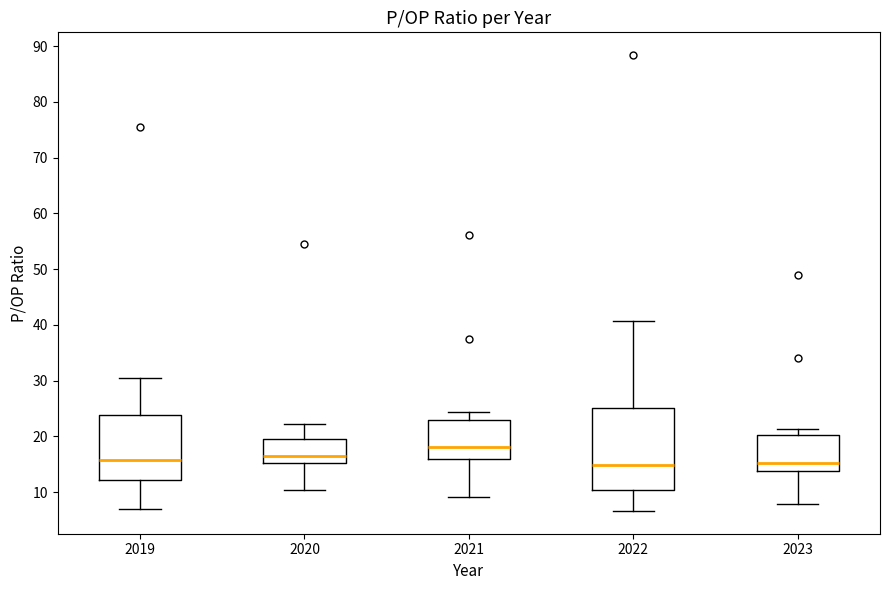

Where does the lower whisker of the box at x = 2021 end on the y-axis? The values are not printed on the chart, so give them approximately, as read against the axis.

9